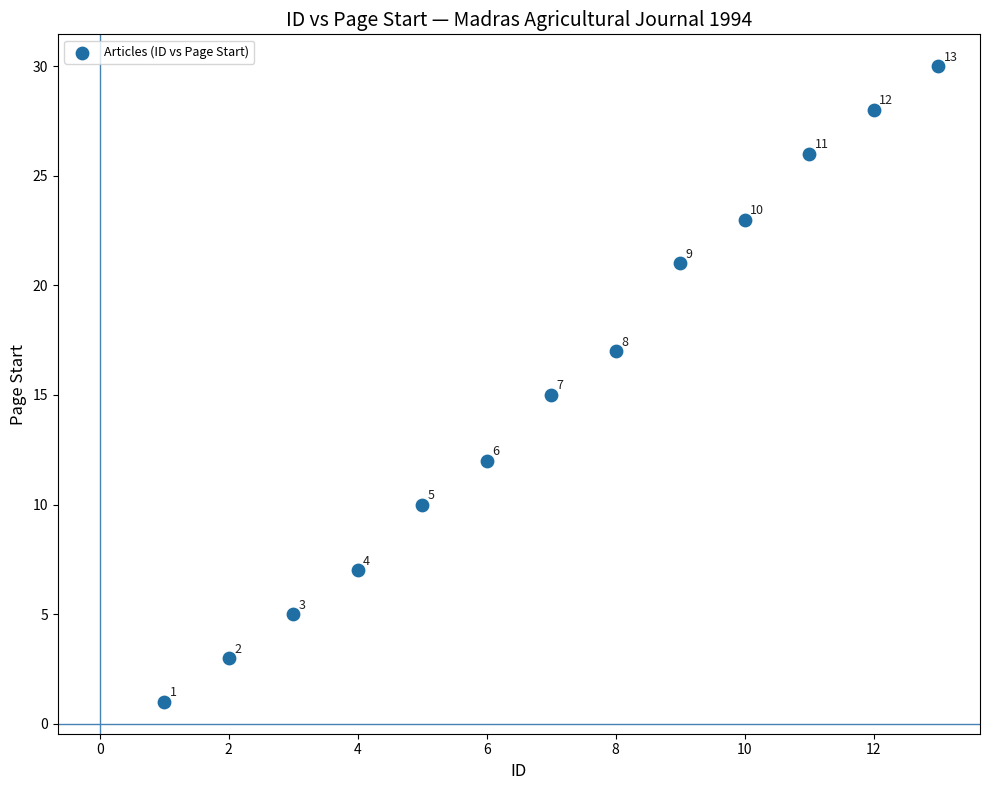

What Y value in the scatter plot is closest to 15?

15